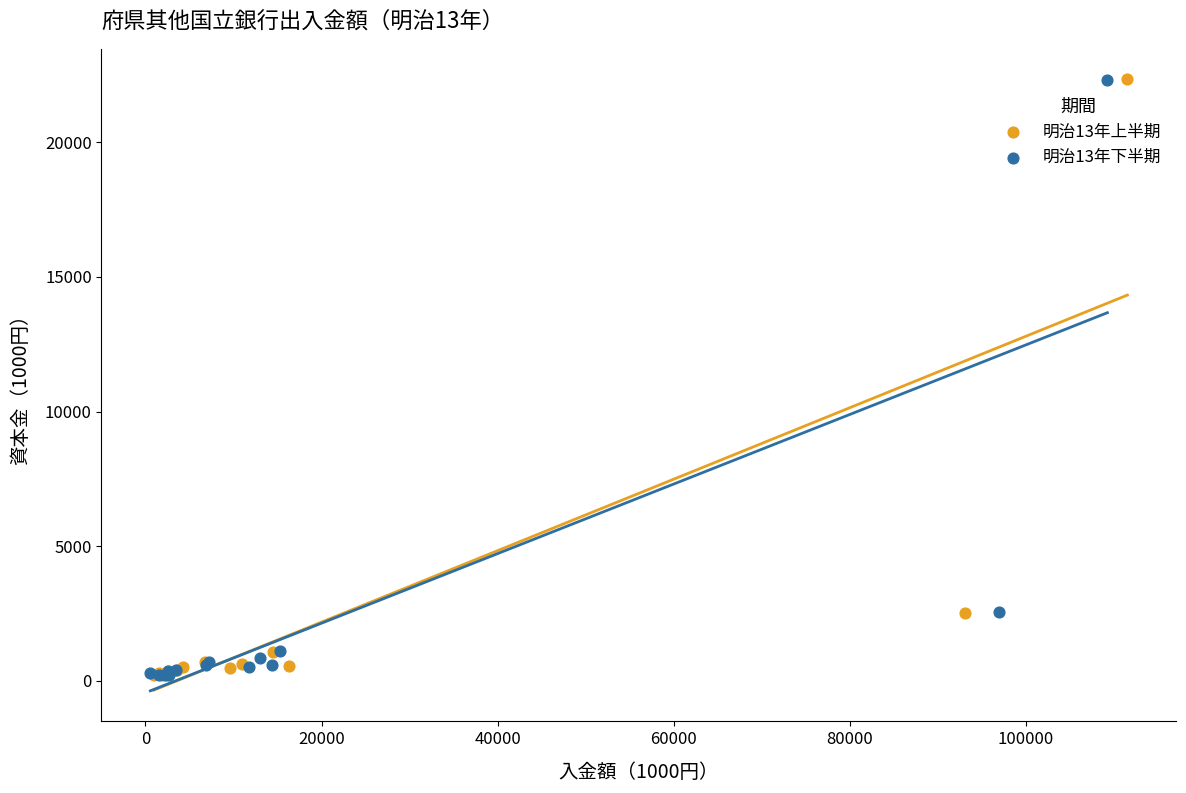

Which series has the largest Y range (max minus min)?

明治13年上半期